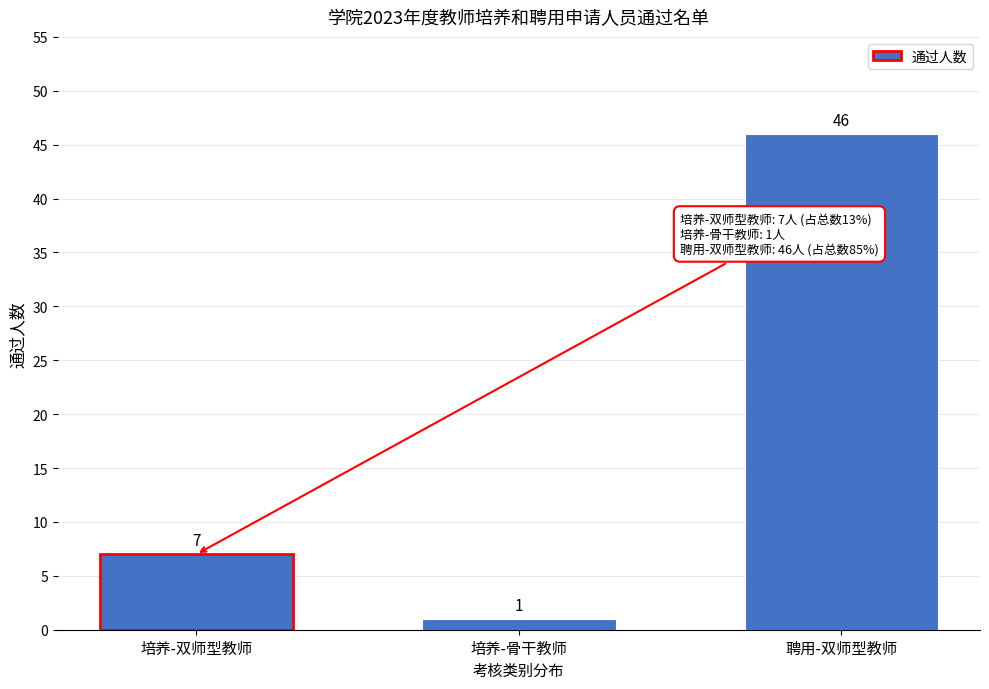

Reading left to right, extract all data points from this chart.

7	1	46